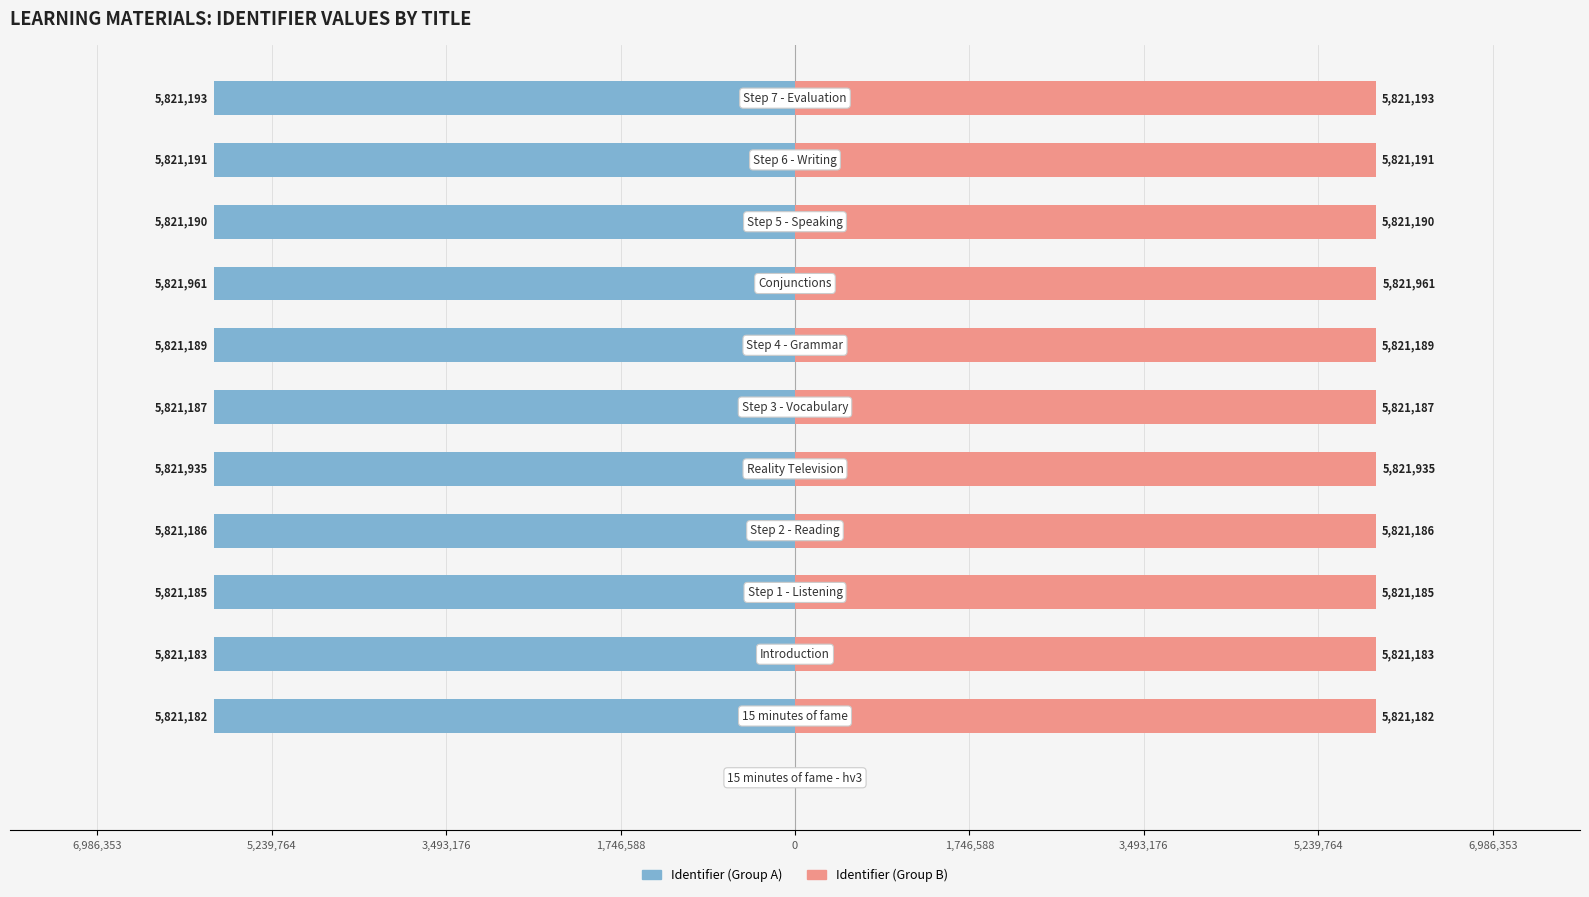

Rank the series at 3,493,176 from lowest to highest value.

Identifier (Group A), Identifier (Group B)